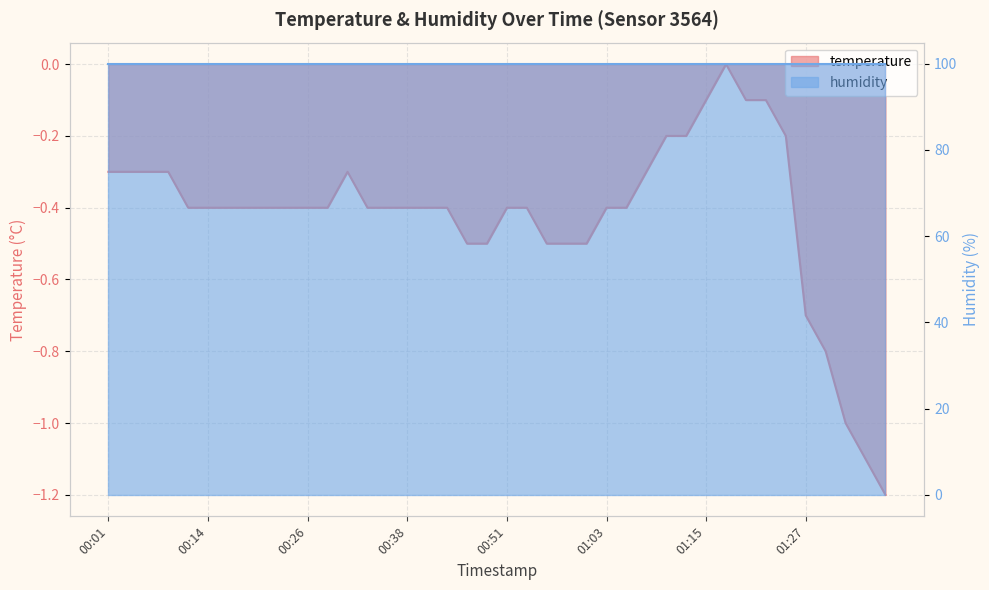

What is the average value?

-0.4